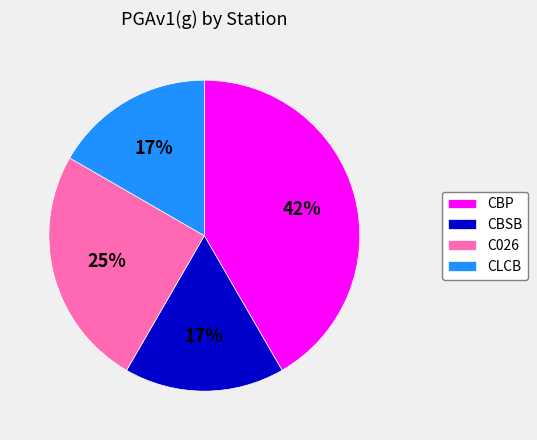

The C026 slice represents 25% of the pie. True or false?

True